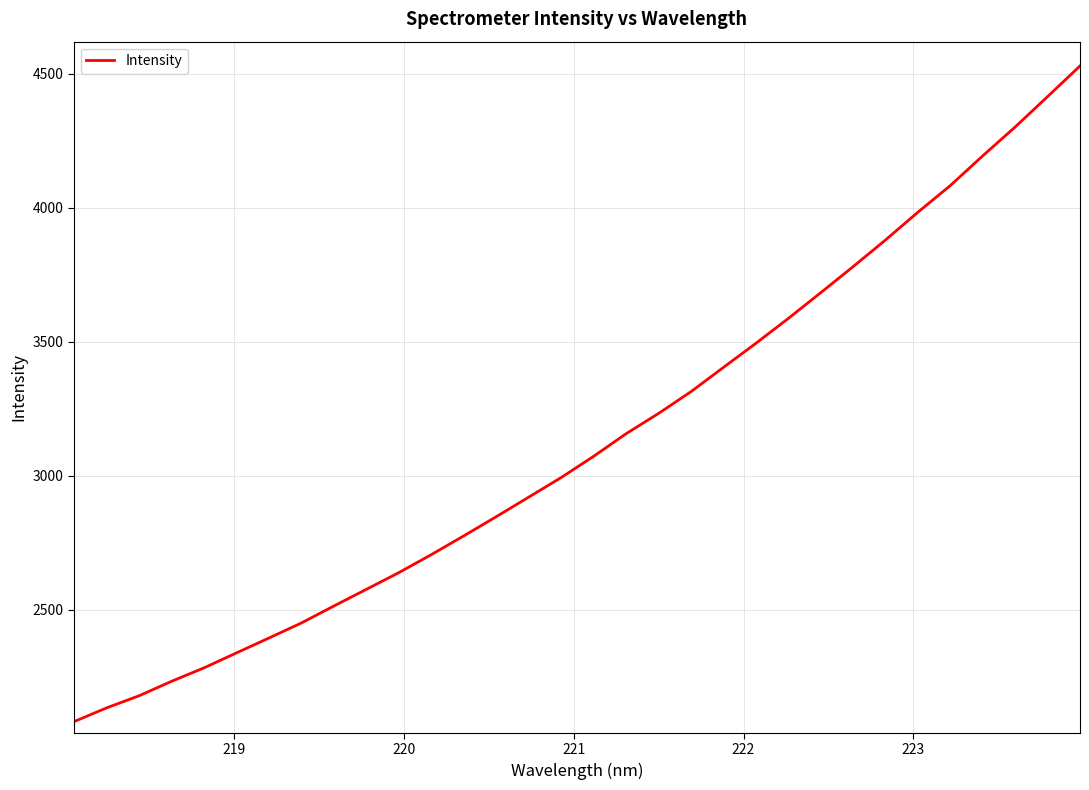

What is the minimum value shown in the chart?

2083.0